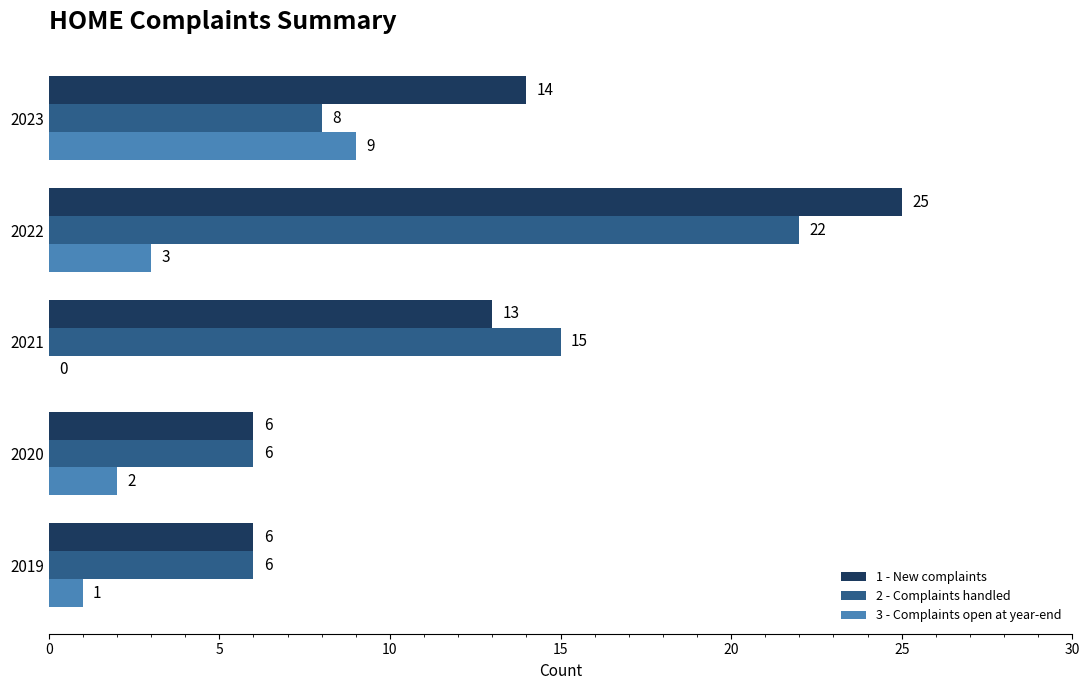

Which series changed the most between 2021 and 2022?

1 - New complaints